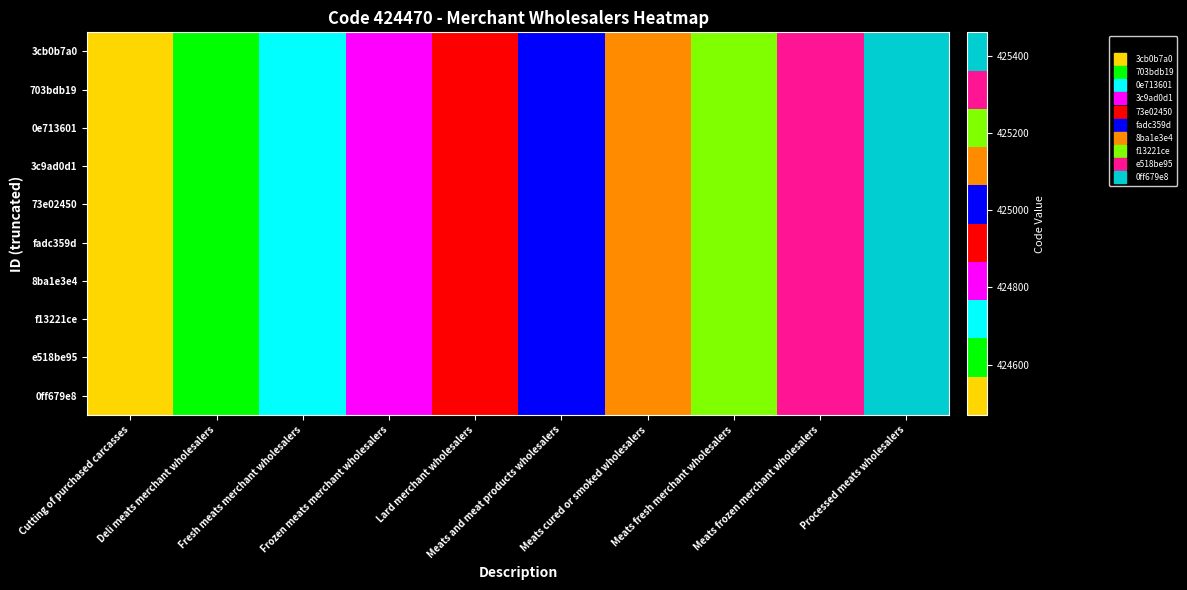

Count the number of data series in this chart.

10